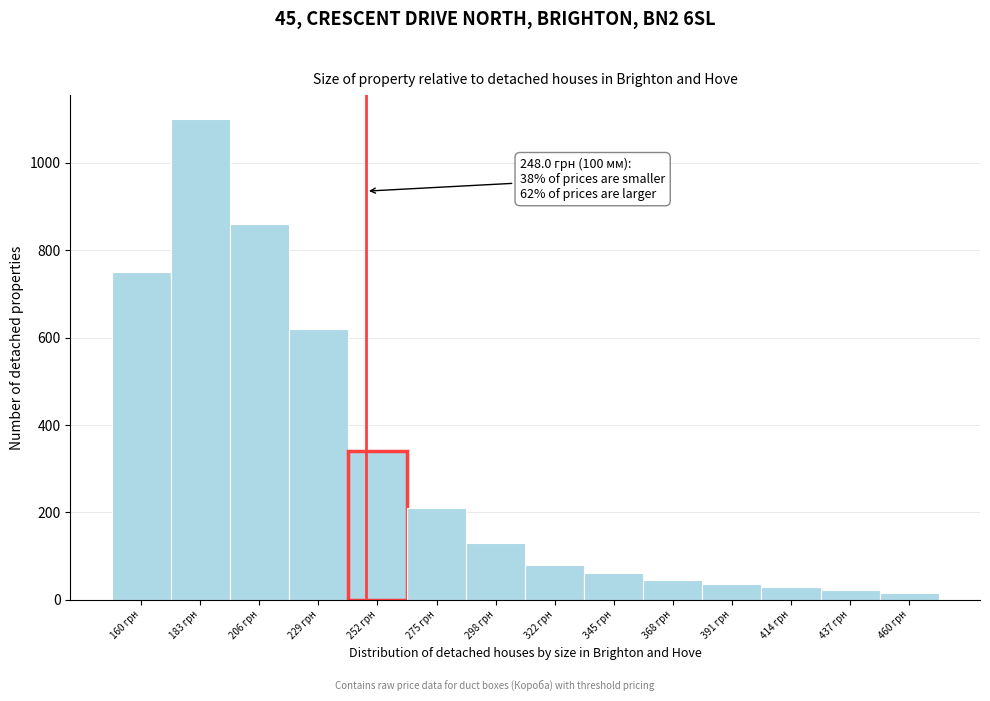

Over which range of the x-axis is the bar tallest?

170 to 195